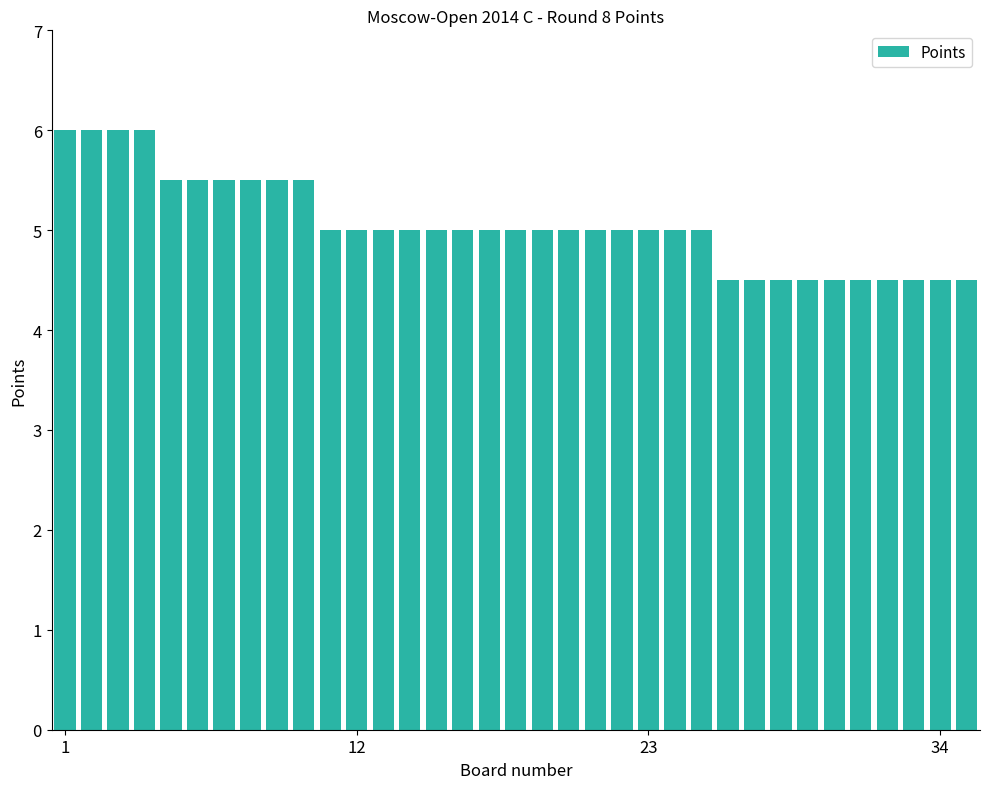

What is the maximum value shown in the chart?

6.0